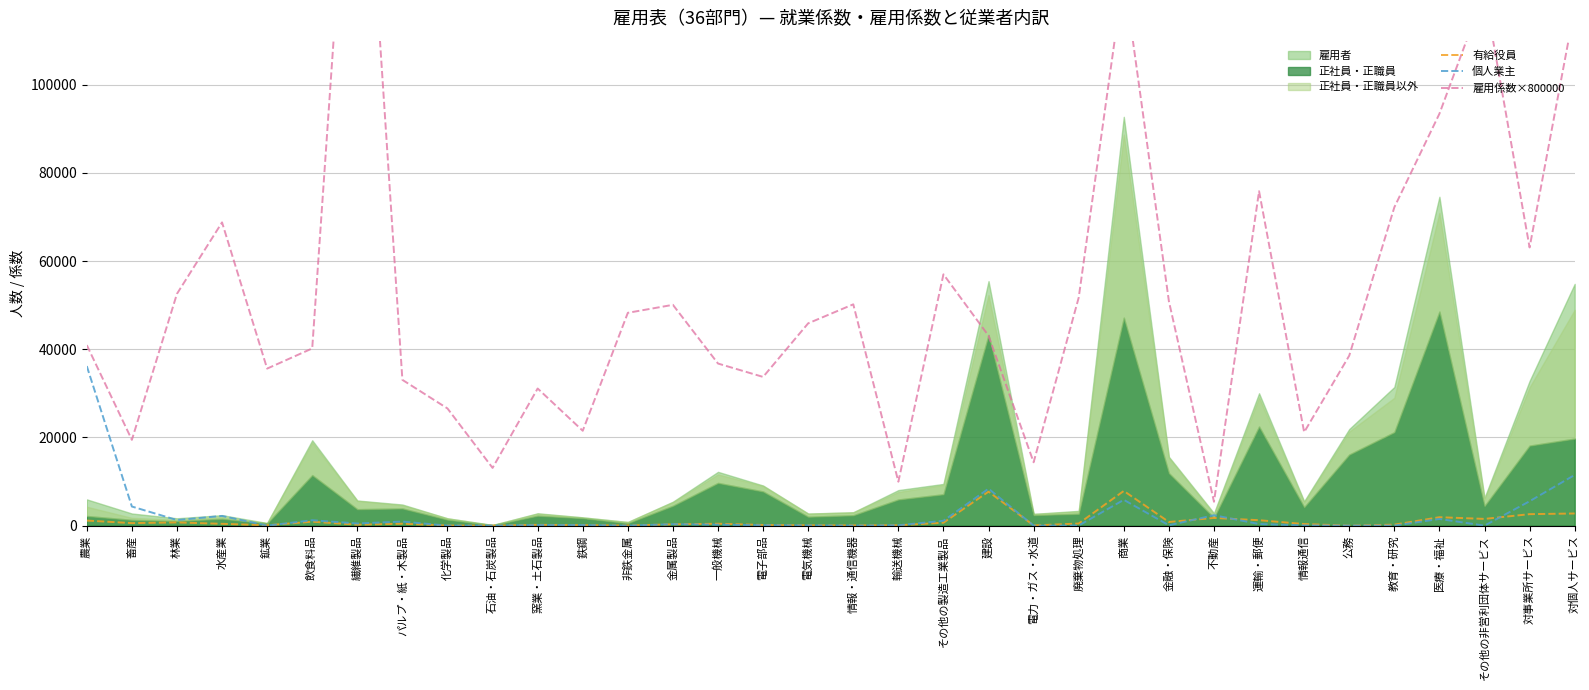

What is the maximum value for 有給役員?

7874